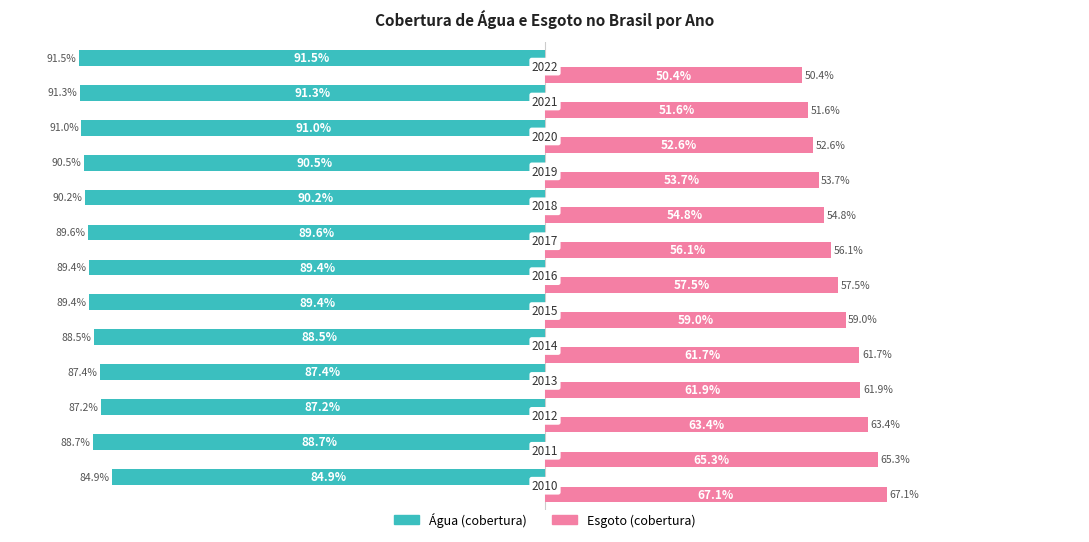

What are all the series names shown in the legend?

Água (cobertura), Esgoto (cobertura)